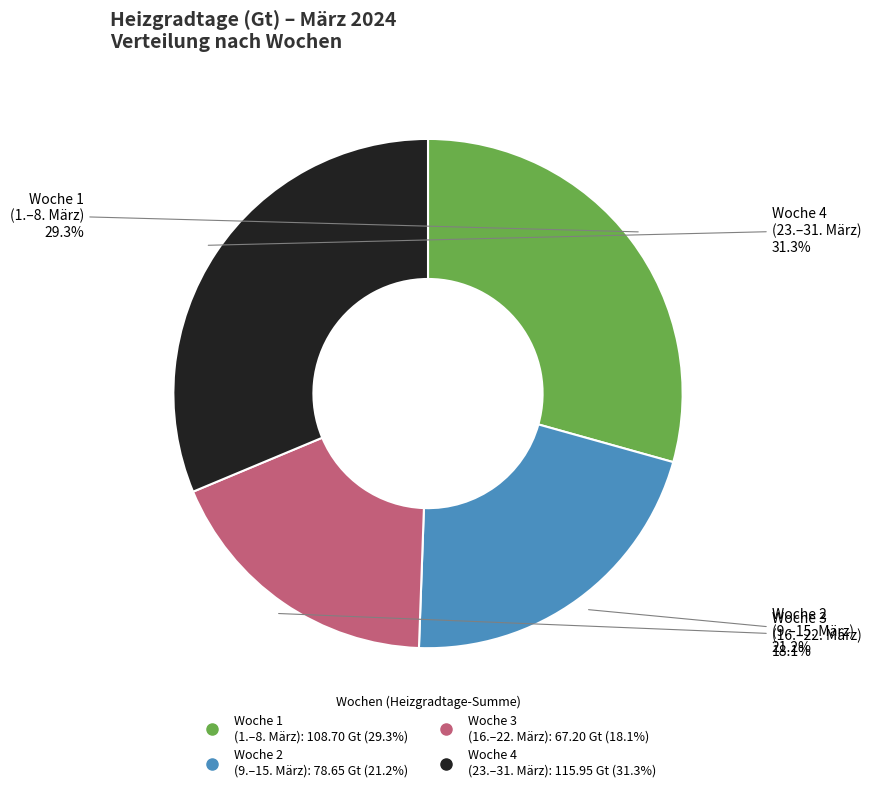

To the nearest percent, what is the average slice percentage?

25%